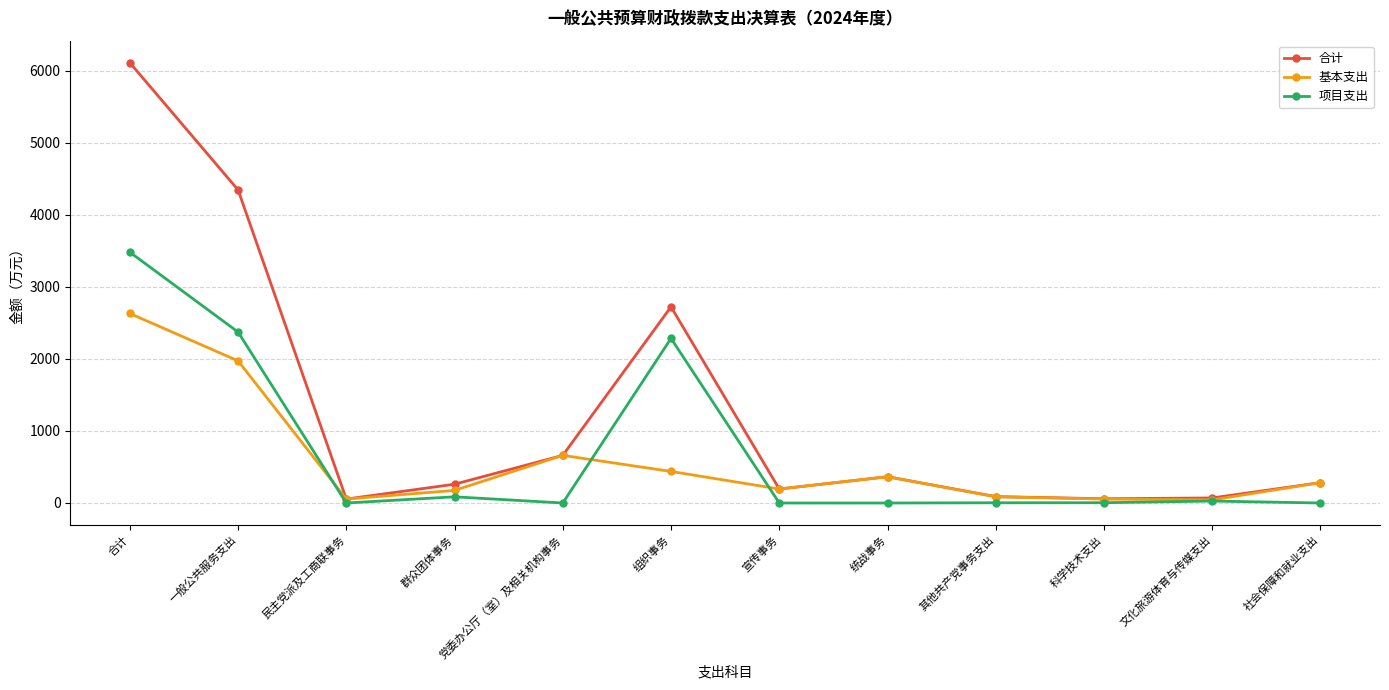

How many lines are shown in the chart?

3